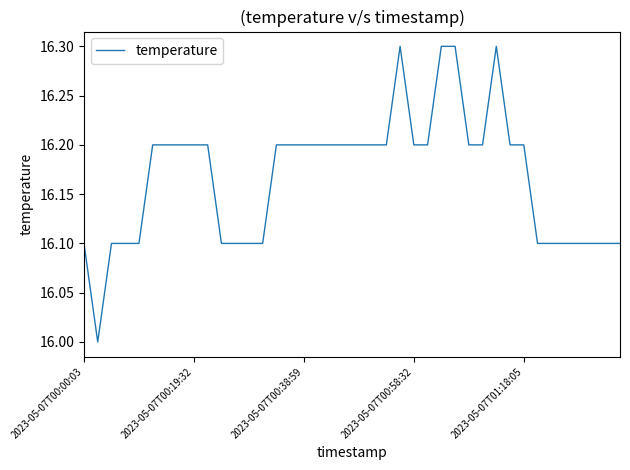

What is the greatest value displayed?

16.3